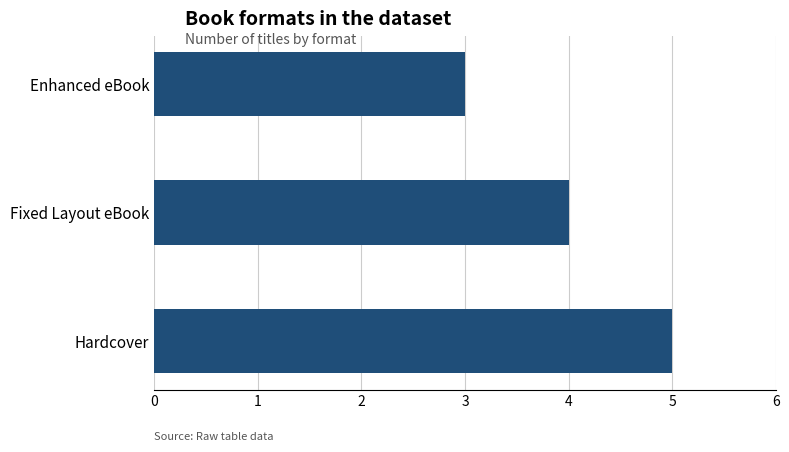

Which label corresponds to the smallest value in the chart?

Enhanced eBook